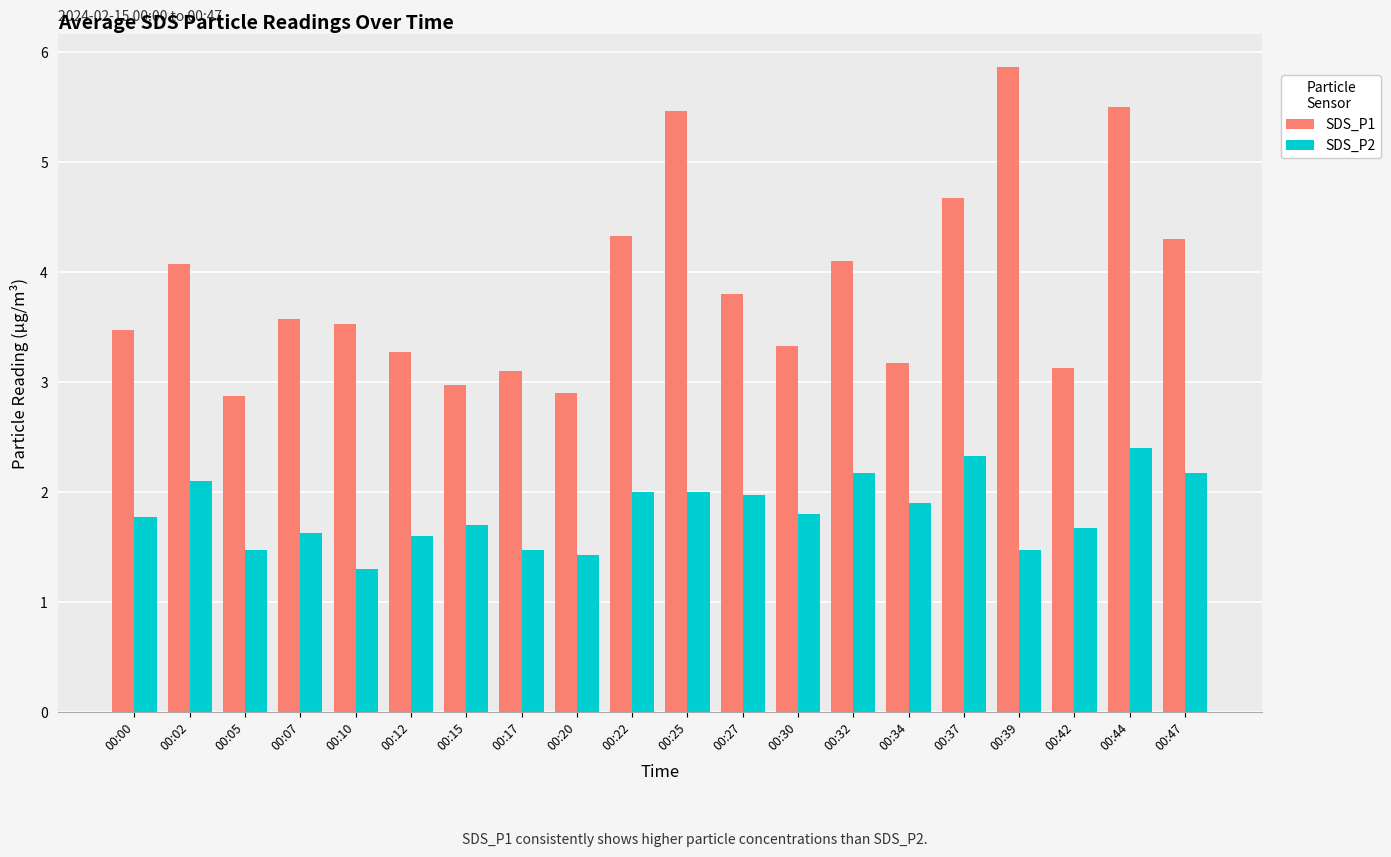

Is the value of SDS_P2 at 00:25 greater than the value of SDS_P1 at 00:37?

No